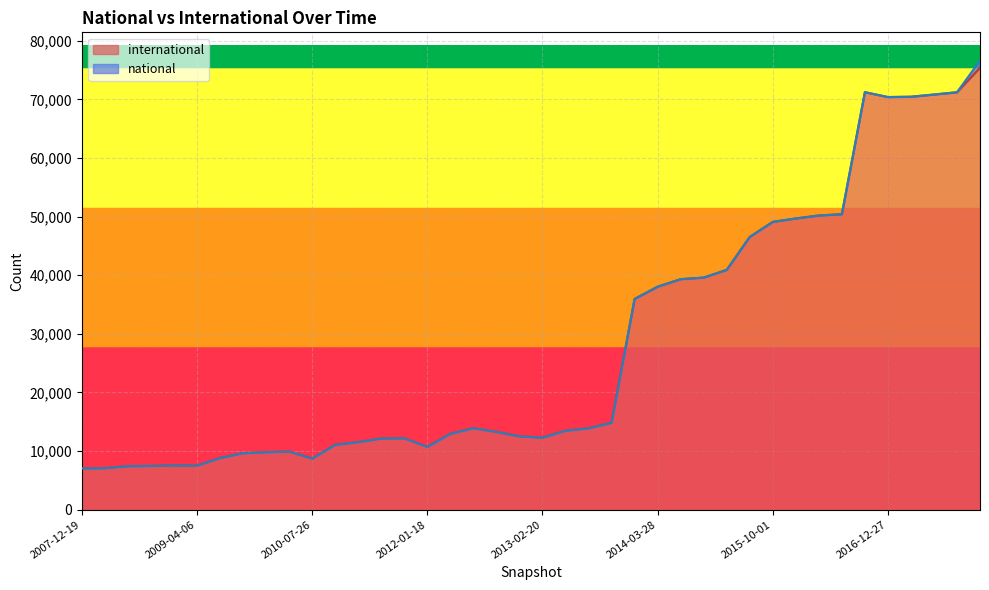

True or false: there are more than 2 points higher than both neighbors.

True